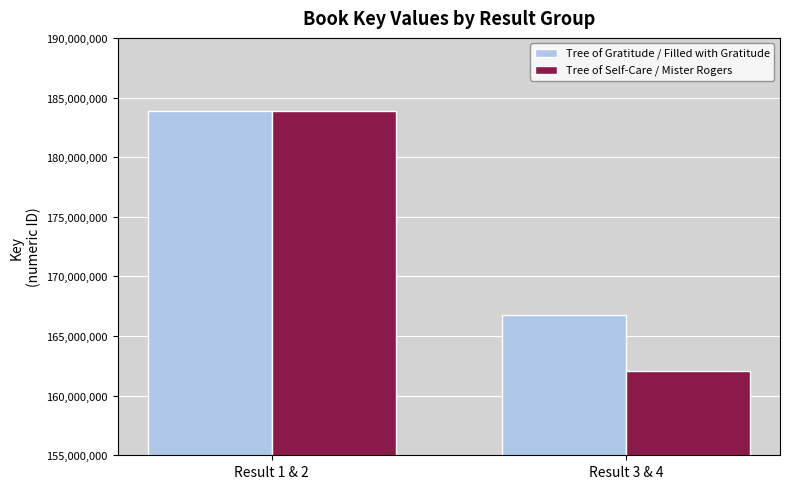

Which category has the lowest value in the Tree of Gratitude / Filled with Gratitude series?

Result 3 & 4